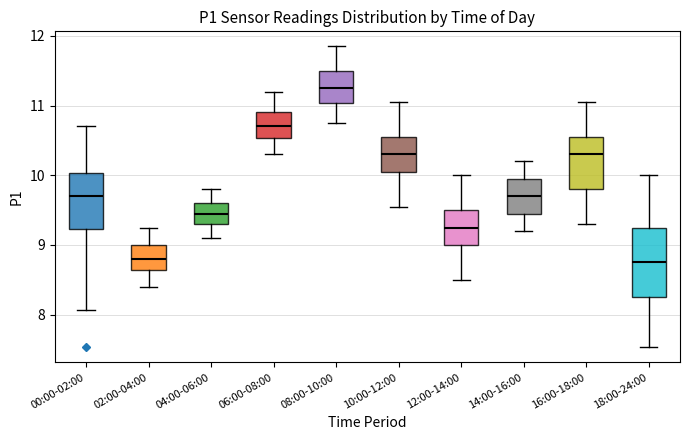

Comparing the boxes themselves (not the whiskers), which one is the tallest?

18:00-24:00